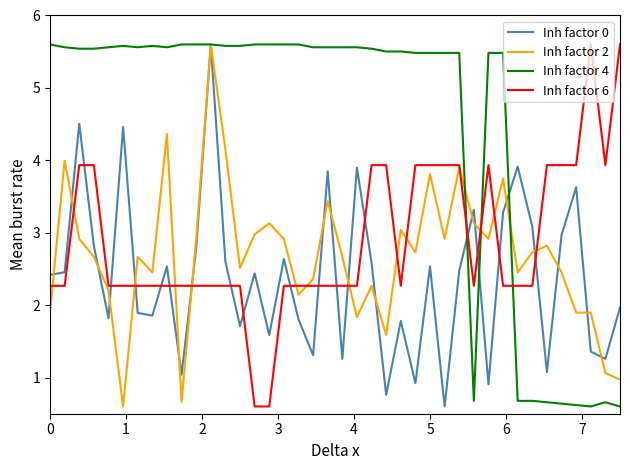

What is the difference between the maximum and minimum values in the Inh factor 2 series?

5.0